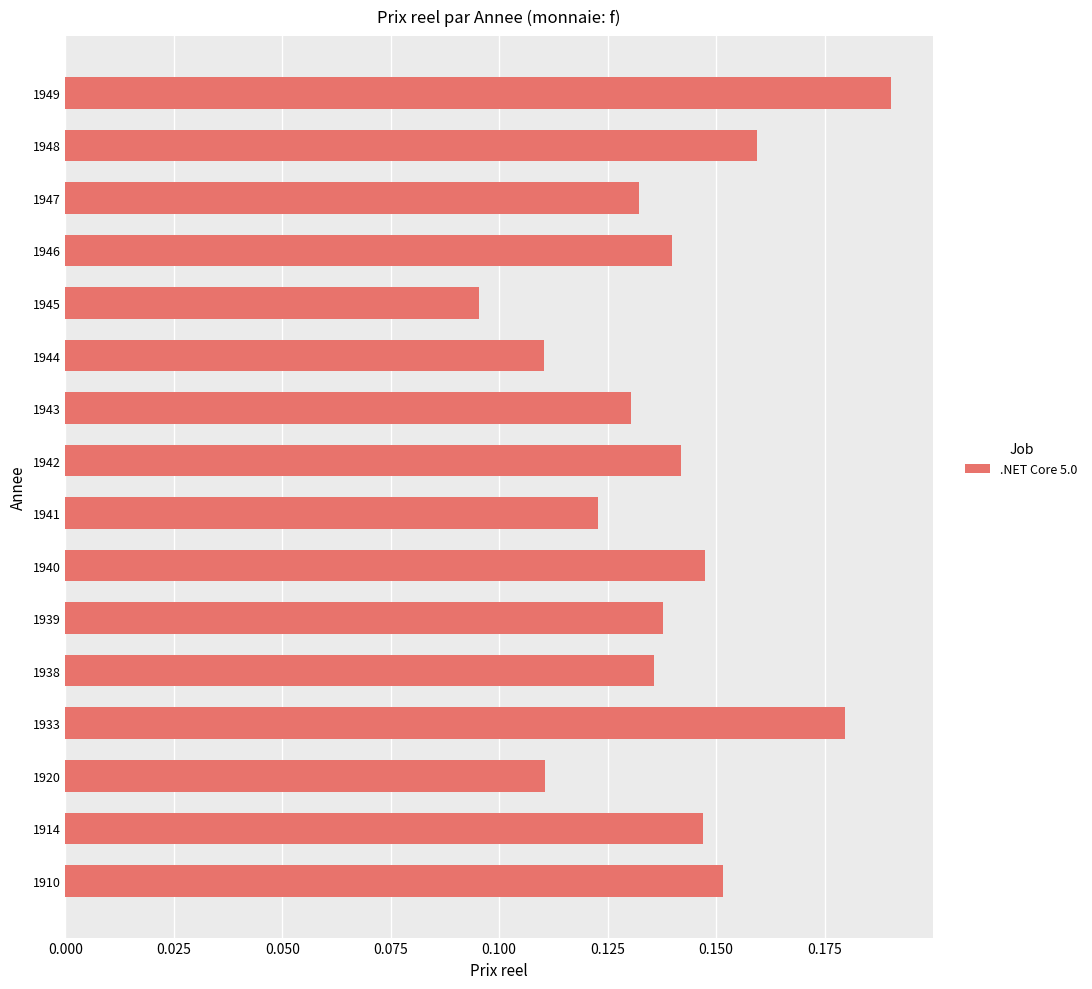

What is the sum of all values?

2.2